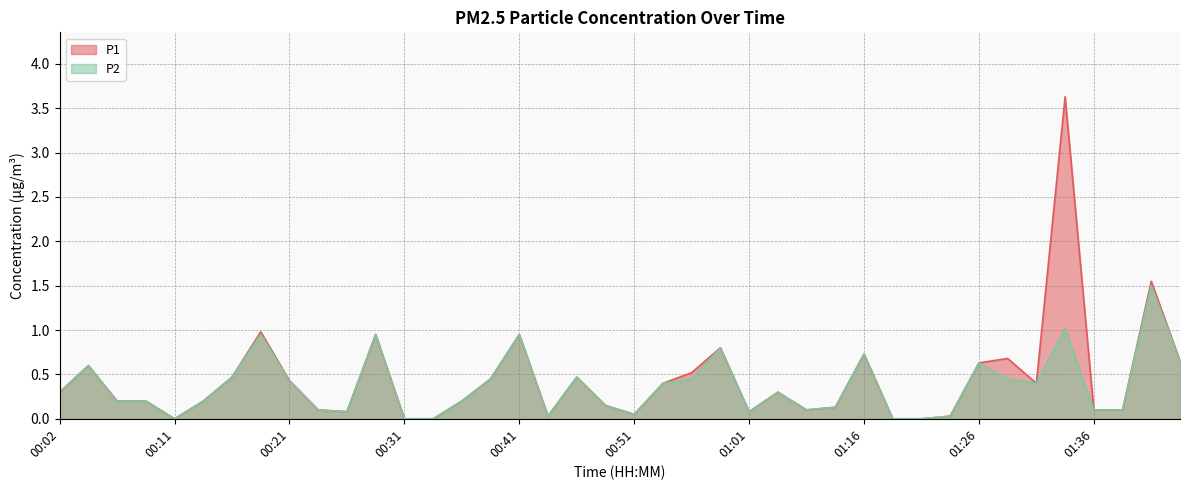

Reading left to right, list all the values displayed in this chart.

P1: 00:02=0.3	00:04=0.6	00:07=0.2	00:09=0.2	00:11=0.0	00:14=0.2	00:16=0.5	00:19=1.0	00:21=0.4	00:24=0.1	00:26=0.1	00:29=0.9	00:31=0.0	00:34=0.0	00:36=0.2	00:38=0.5	00:41=0.9	00:43=0.0	00:46=0.5	00:48=0.1	00:51=0.1	00:53=0.4	00:56=0.5	00:58=0.8	01:01=0.1	01:06=0.3	01:09=0.1	01:14=0.1	01:16=0.7	01:19=0.0	01:21=0.0	01:24=0.0	01:26=0.6	01:29=0.7	01:31=0.4	01:34=3.6	01:36=0.1	01:39=0.1	01:41=1.6	01:44=0.7
P2: 00:02=0.3	00:04=0.6	00:07=0.2	00:09=0.2	00:11=0.0	00:14=0.2	00:16=0.5	00:19=0.9	00:21=0.4	00:24=0.1	00:26=0.1	00:29=0.9	00:31=0.0	00:34=0.0	00:36=0.2	00:38=0.5	00:41=0.9	00:43=0.0	00:46=0.5	00:48=0.1	00:51=0.1	00:53=0.4	00:56=0.5	00:58=0.8	01:01=0.1	01:06=0.3	01:09=0.1	01:14=0.1	01:16=0.7	01:19=0.0	01:21=0.0	01:24=0.0	01:26=0.6	01:29=0.5	01:31=0.4	01:34=1.0	01:36=0.1	01:39=0.1	01:41=1.5	01:44=0.7